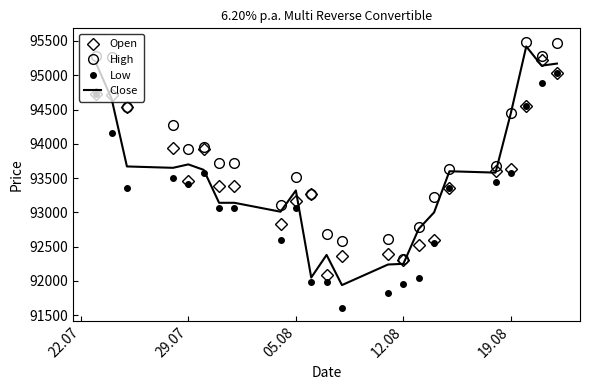

What is the greatest value displayed?

95490